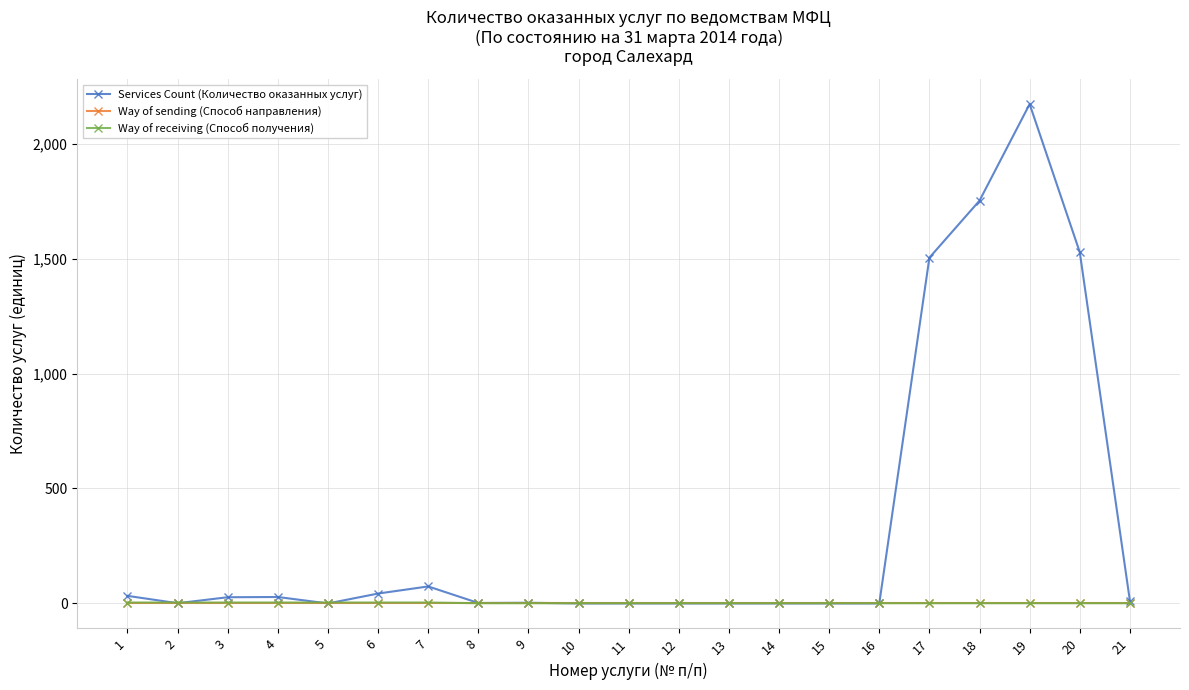

Which series has the largest range (max minus min)?

Services Count (Количество оказанных услуг)